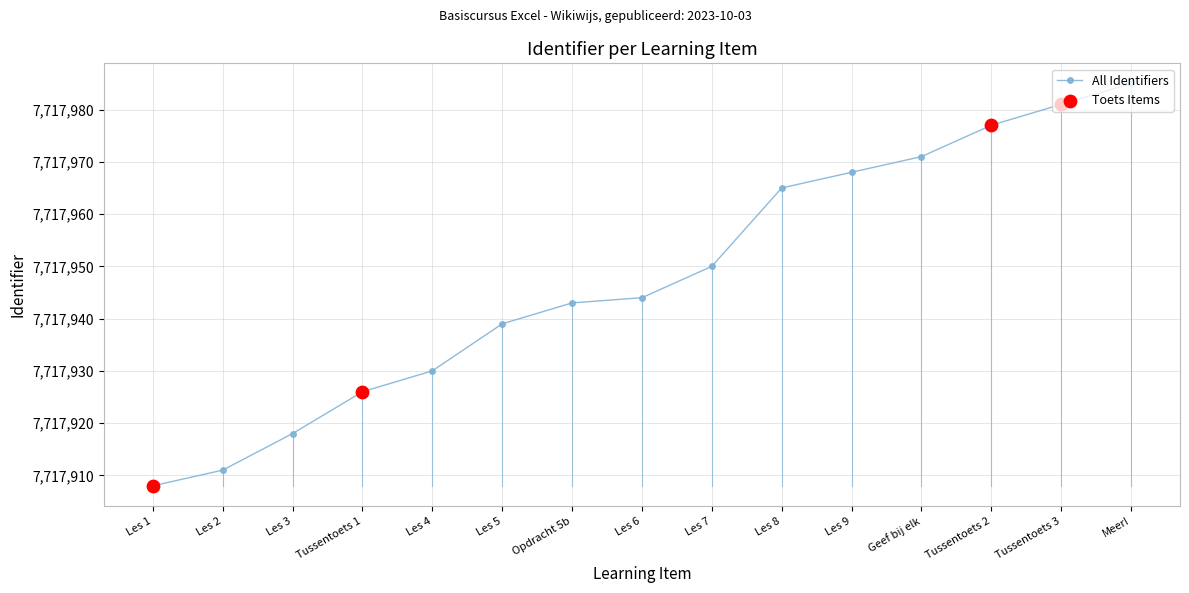

Between Geef bij elk and Tussentoets 2, which is larger?

Tussentoets 2